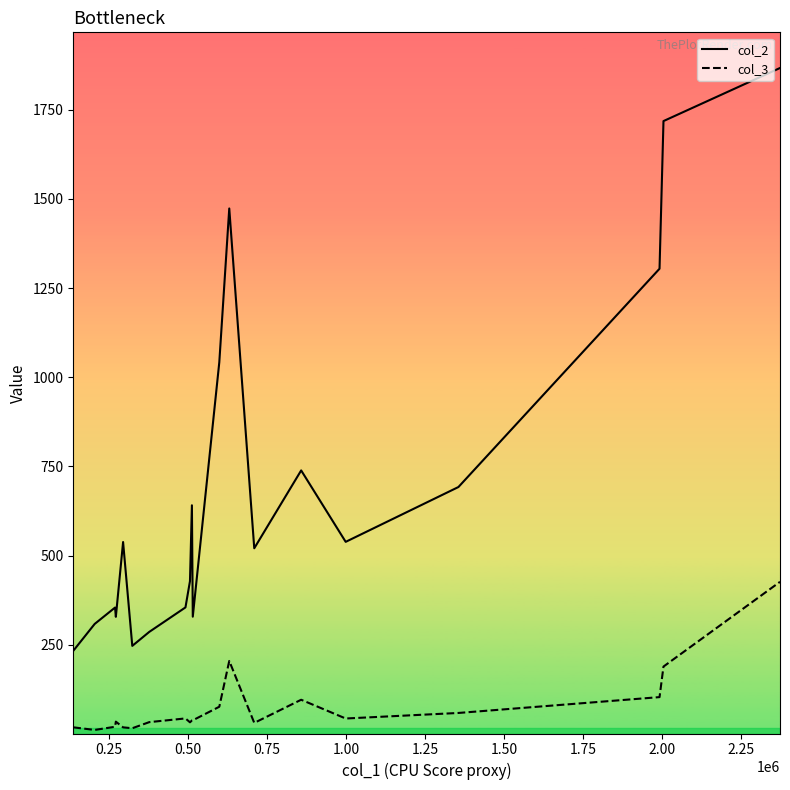

True or false: col_2 and col_3 cross at least once.

False